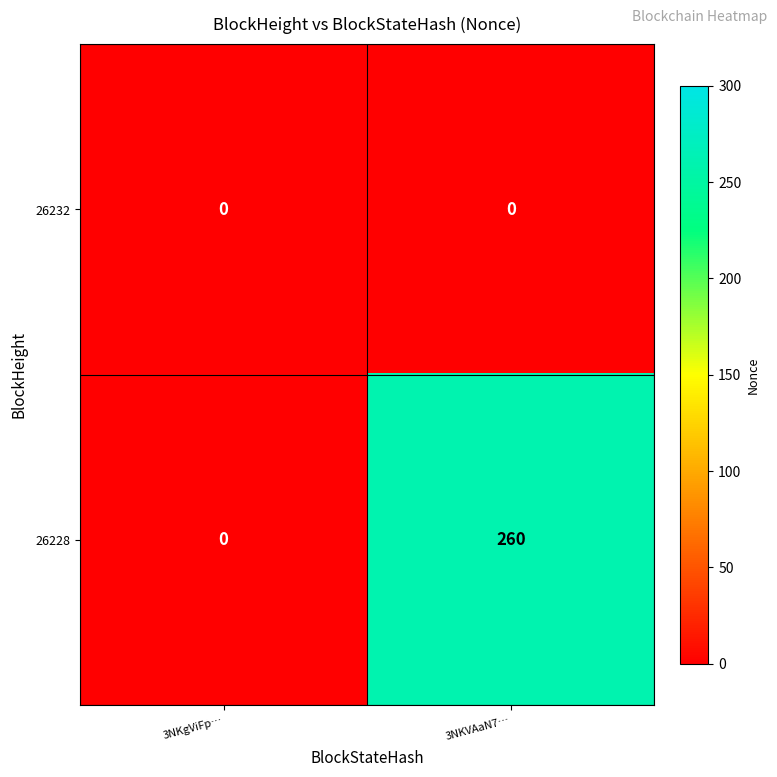

At how many categories does at least one series exceed 208?

1